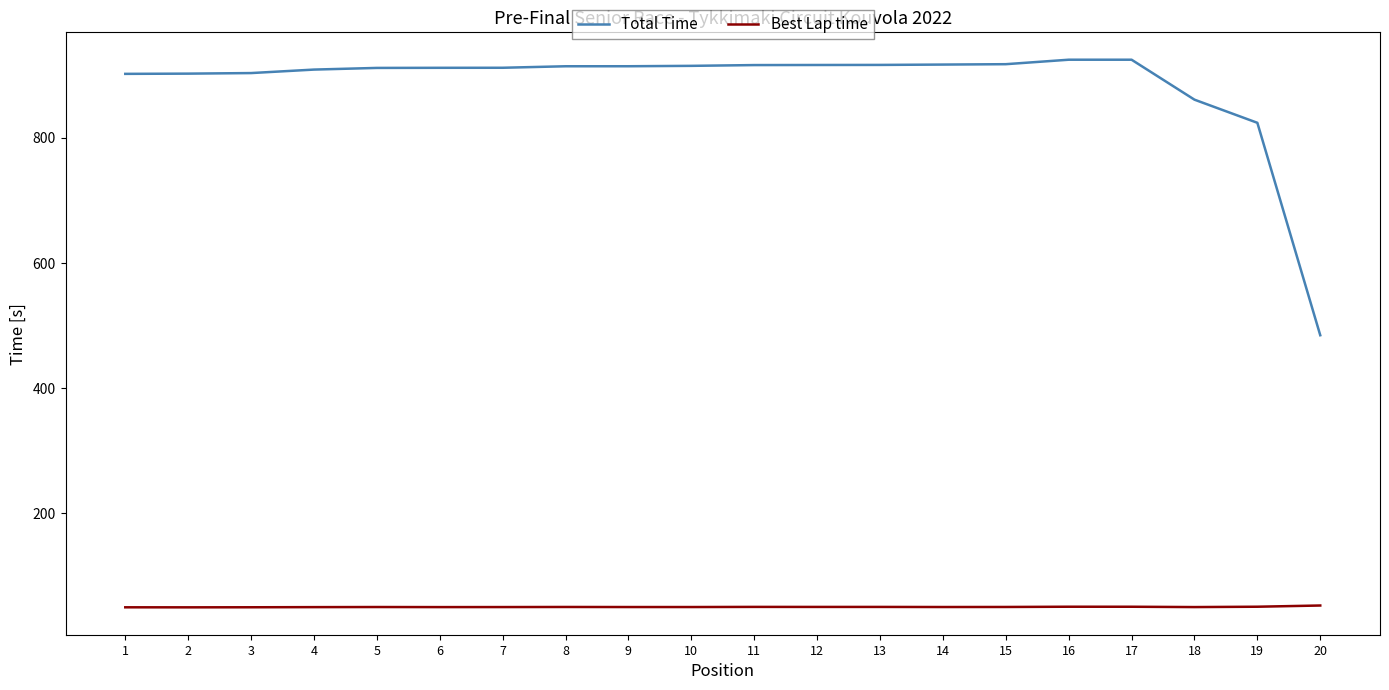

What are all the series names shown in the legend?

Total Time, Best Lap time